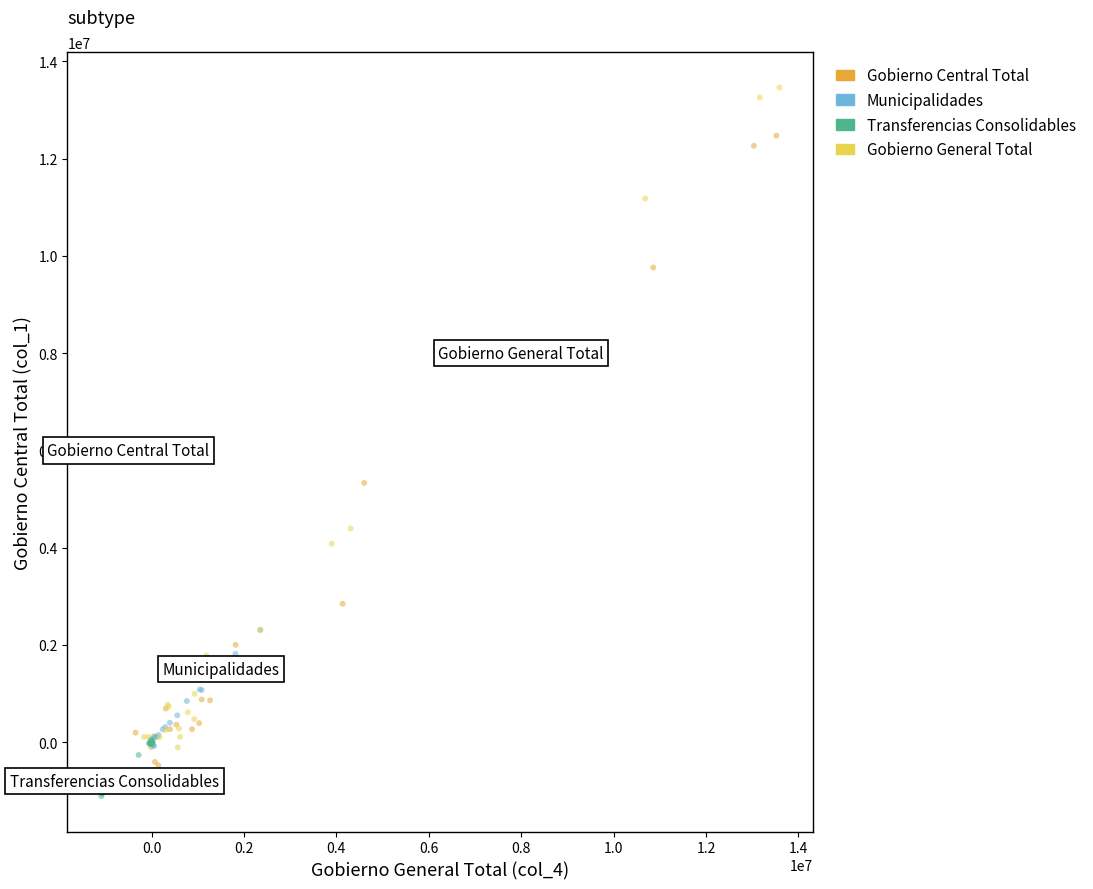

Which series contains the highest Y value?

Gobierno General Total